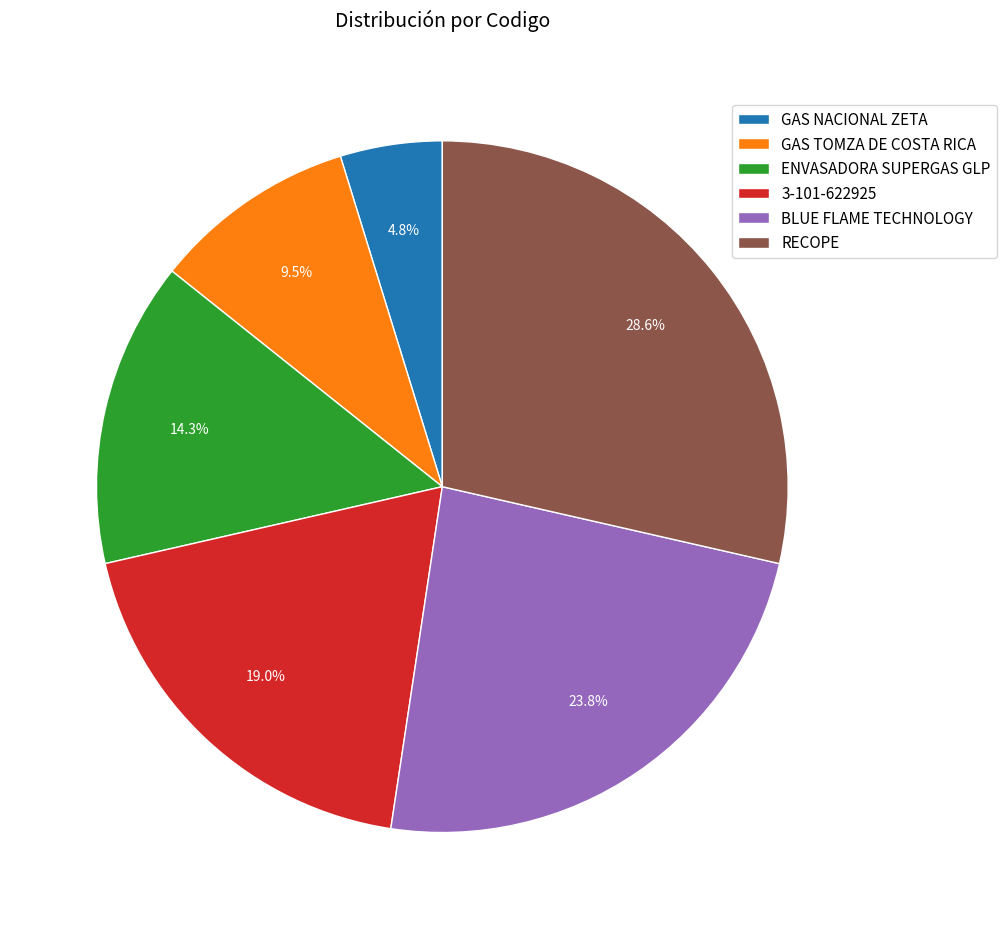

Does GAS NACIONAL ZETA represent more than half of the total?

No